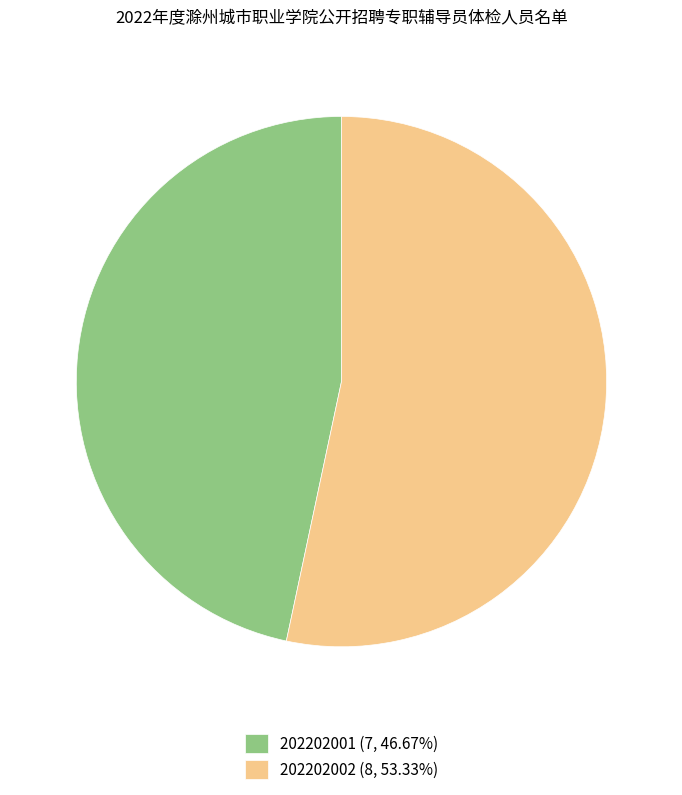

Is it true that 202202002 is 53% of the pie?

True